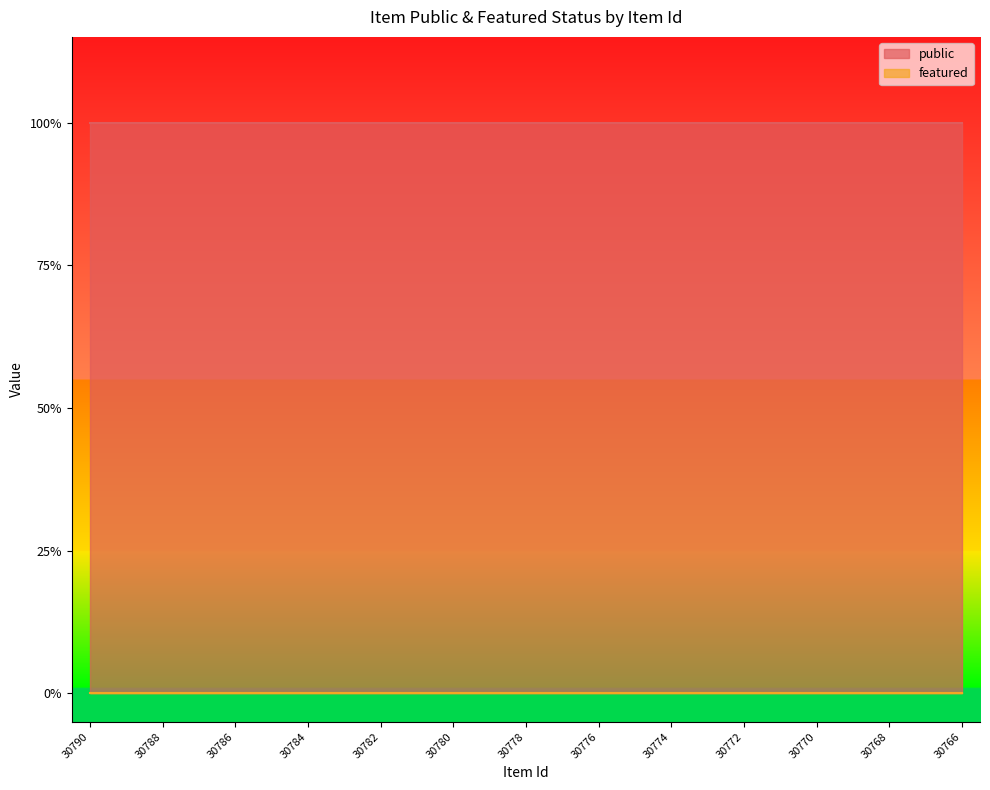

True or false: public has a value of 1 at 30789.

True